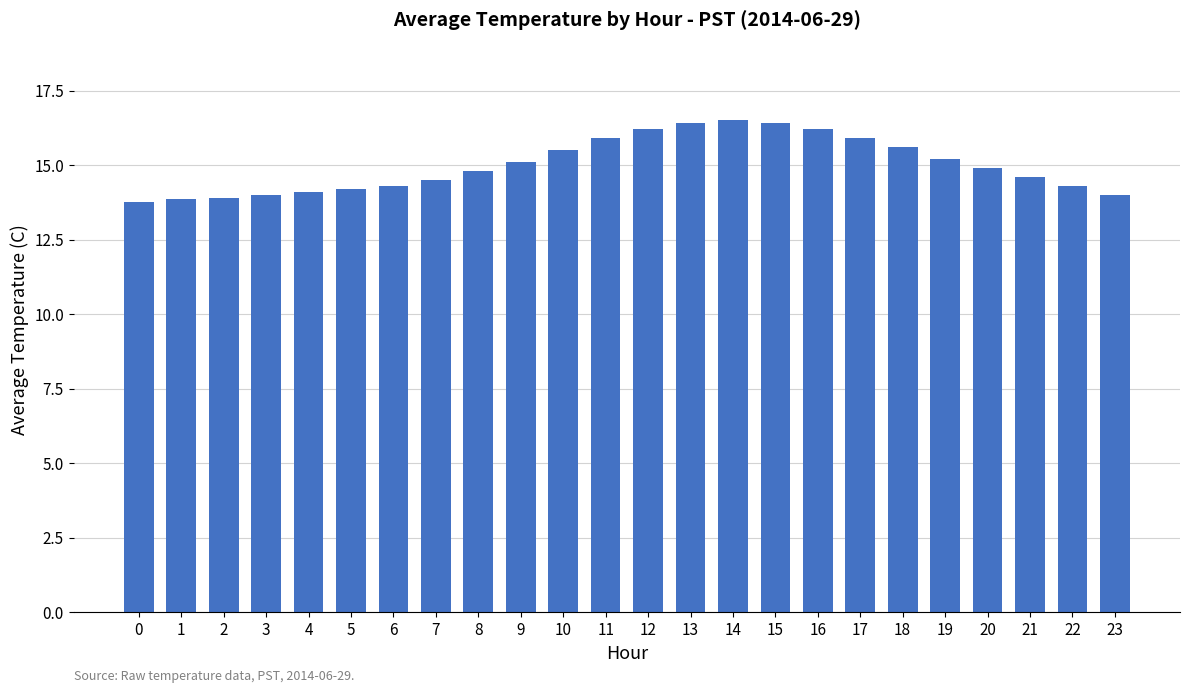

What is the value of the 22nd bar from the left?

14.6